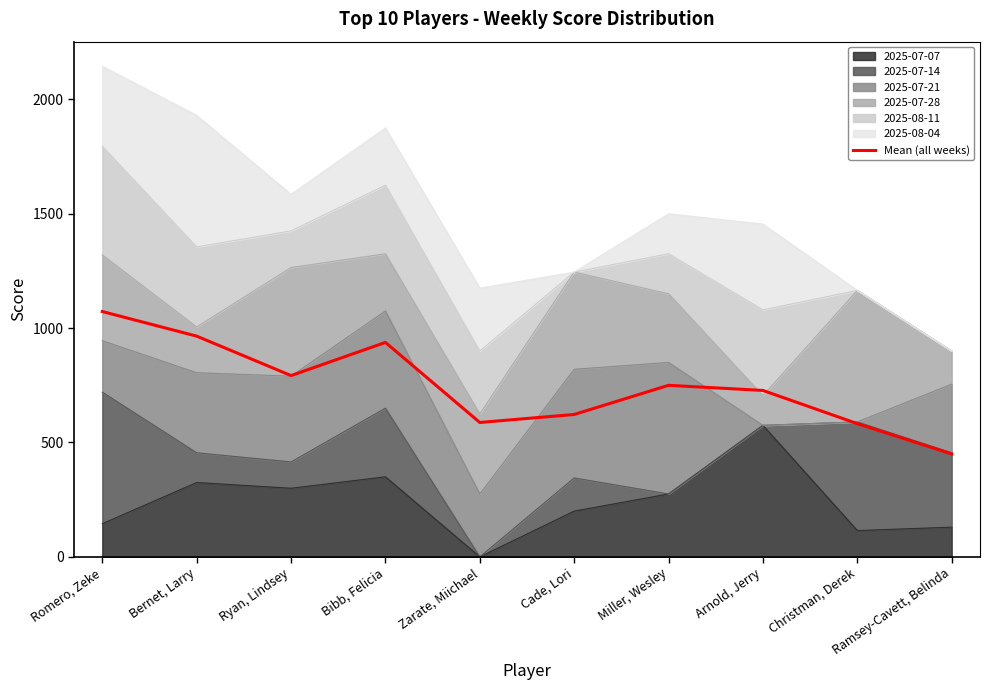

Which category has the highest value across all series?

Romero, Zeke